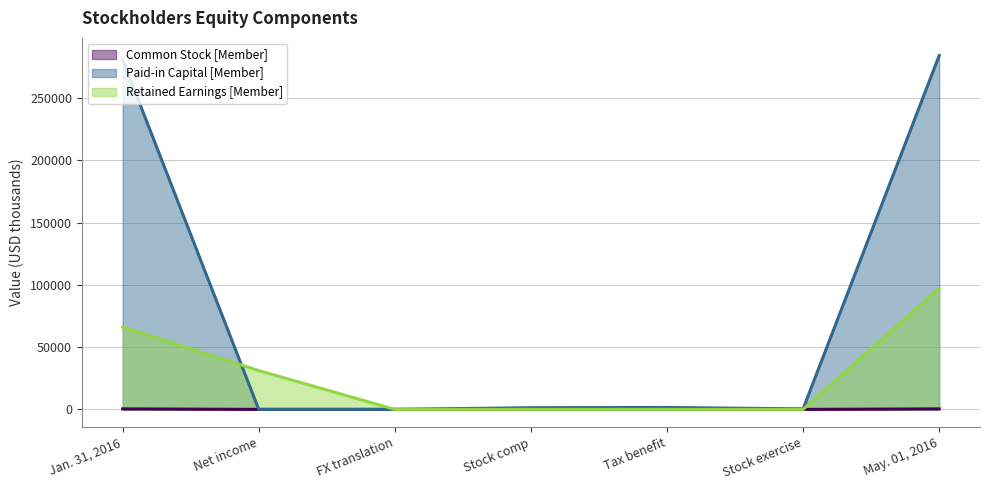

The value of Retained Earnings [Member] at Tax benefit is 0. True or false?

True